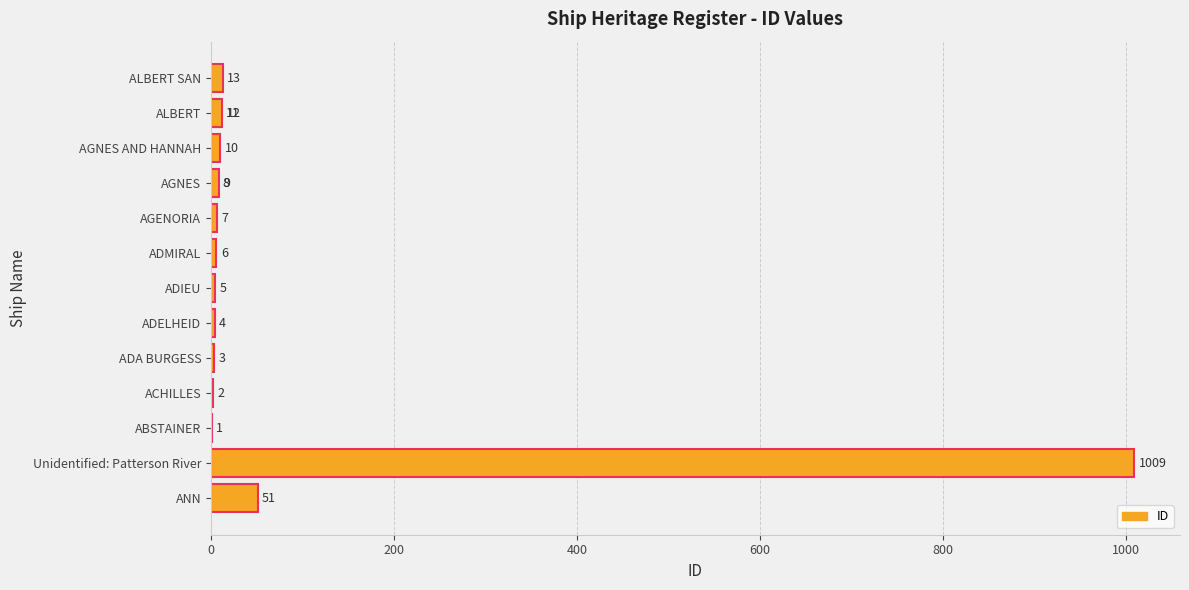

How many values are below 8?

7